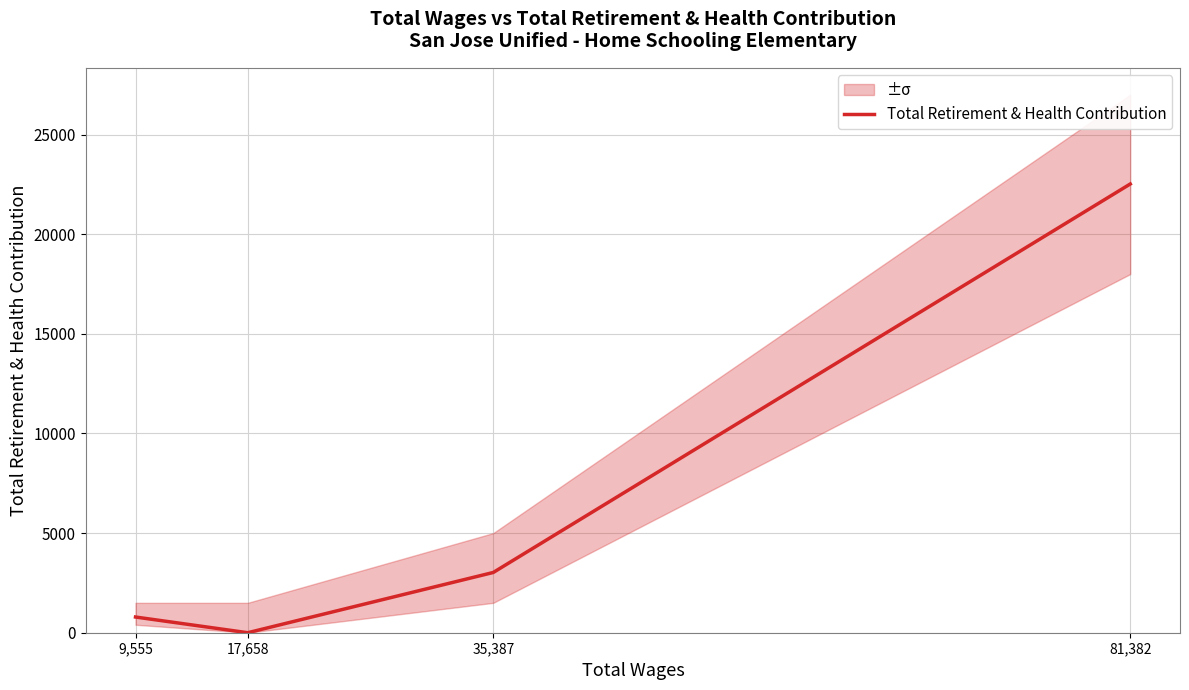

How many points are lower than both their immediate neighbors (excluding endpoints)?

1